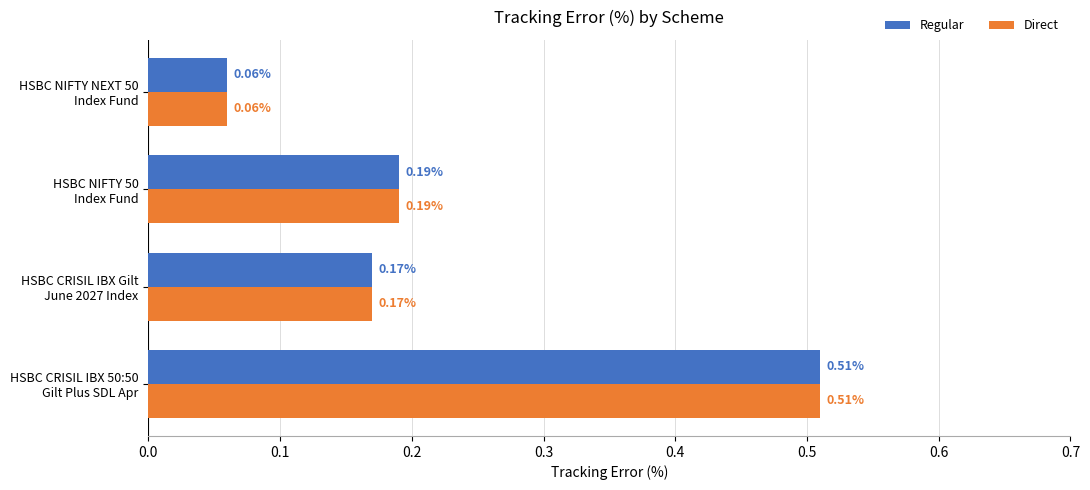

At how many categories does at least one series exceed 0?

4